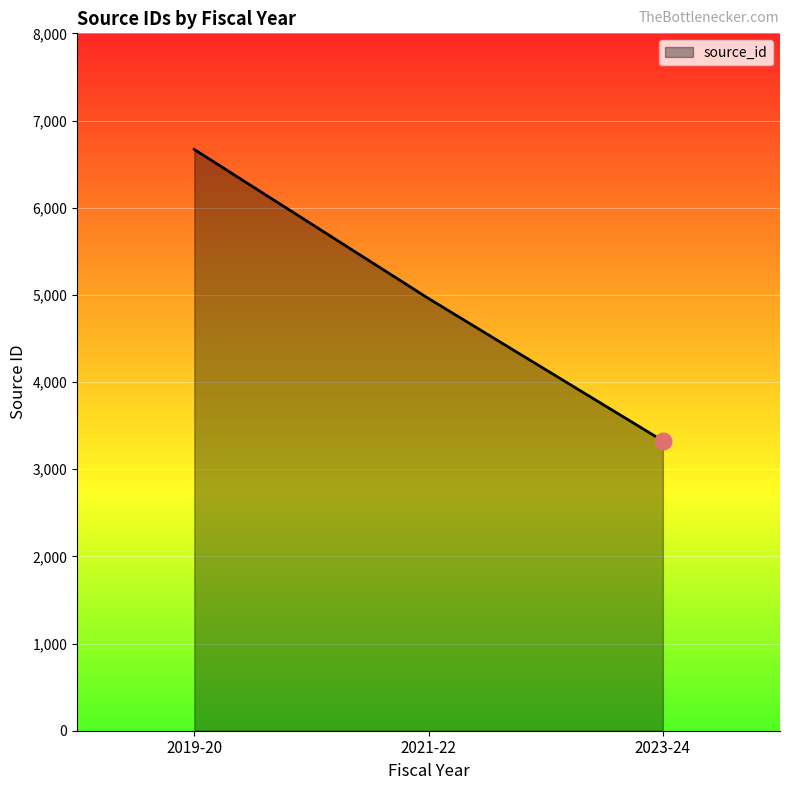

Reading left to right, what are all the values shown in this chart?

6668	4958	3325